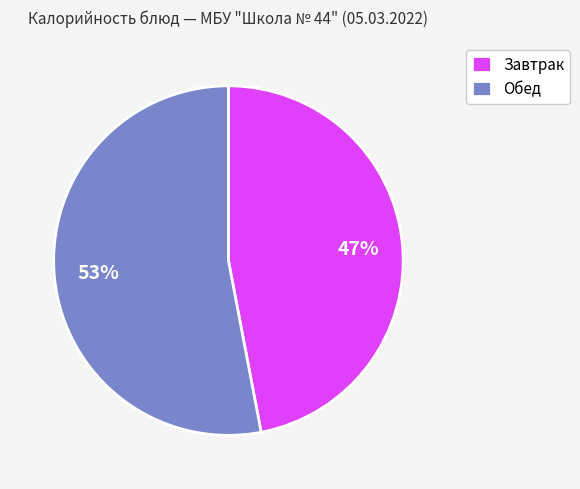

Approximately how many times larger is the value at Завтрак compared to Обед?

0.9